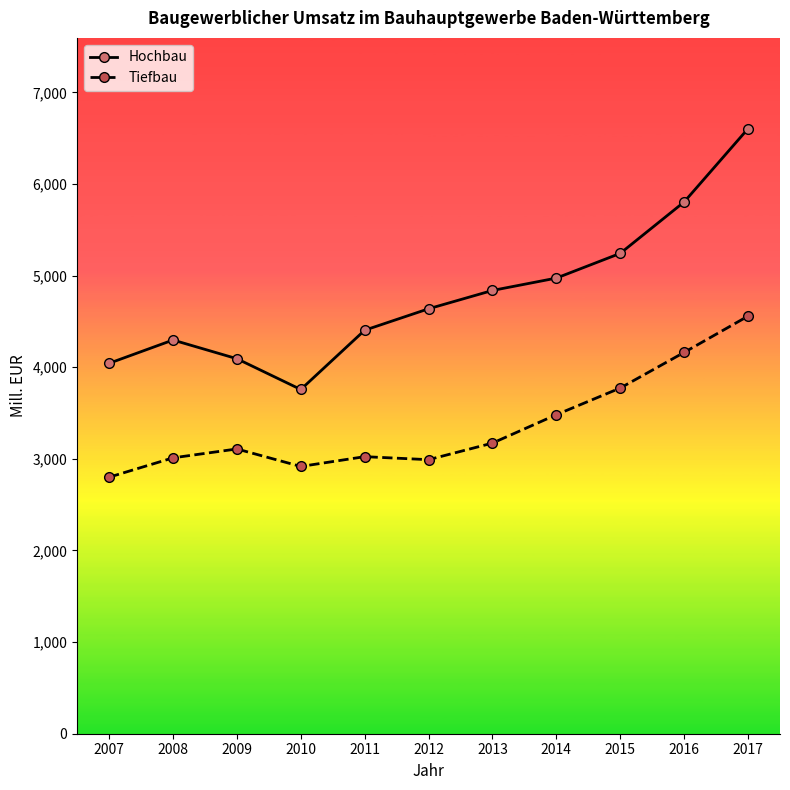

What is the value of the Tiefbau point at the 8th from the left?

3482